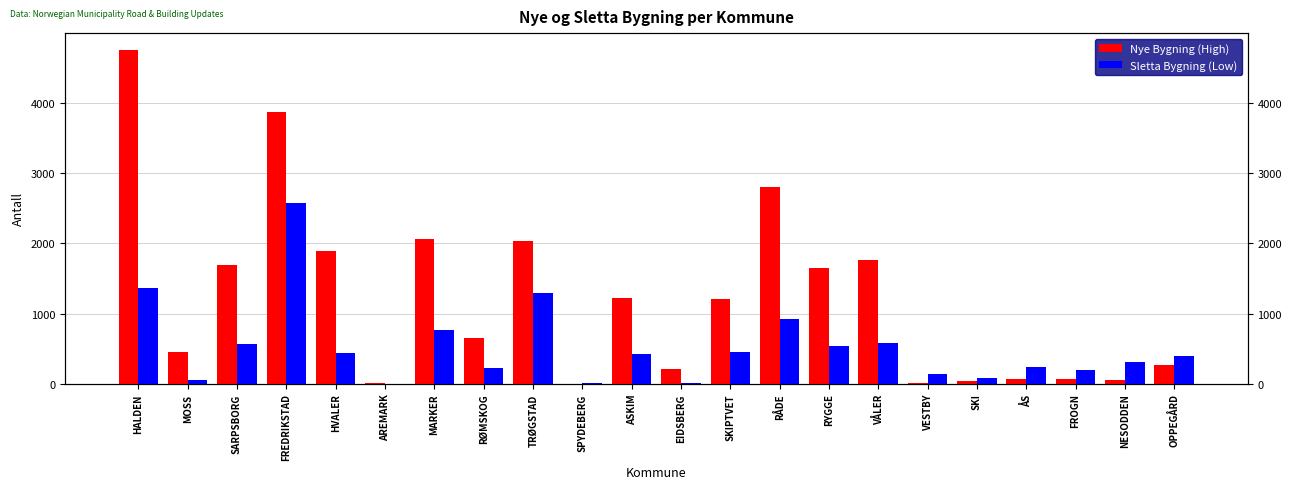

Which series has the largest total across all categories?

Nye Bygning (High)